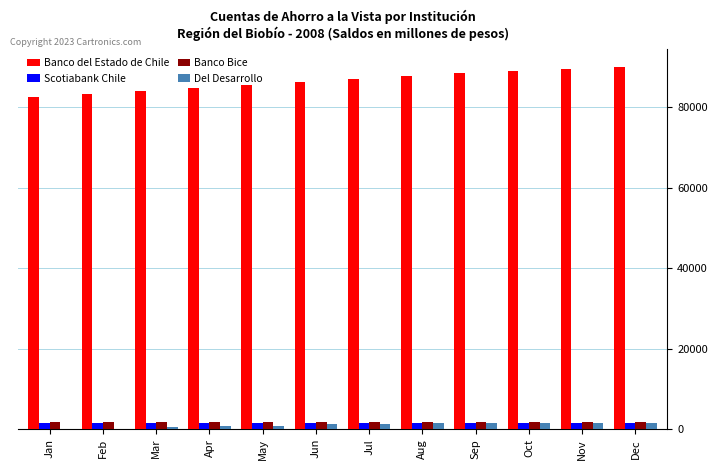

What is the maximum value for Banco del Estado de Chile?

89915